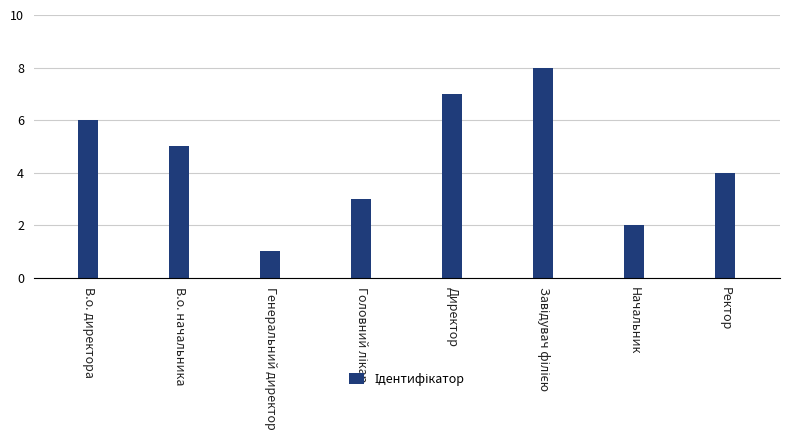

What is the label of the 7th bar from the right?

В.о. начальника